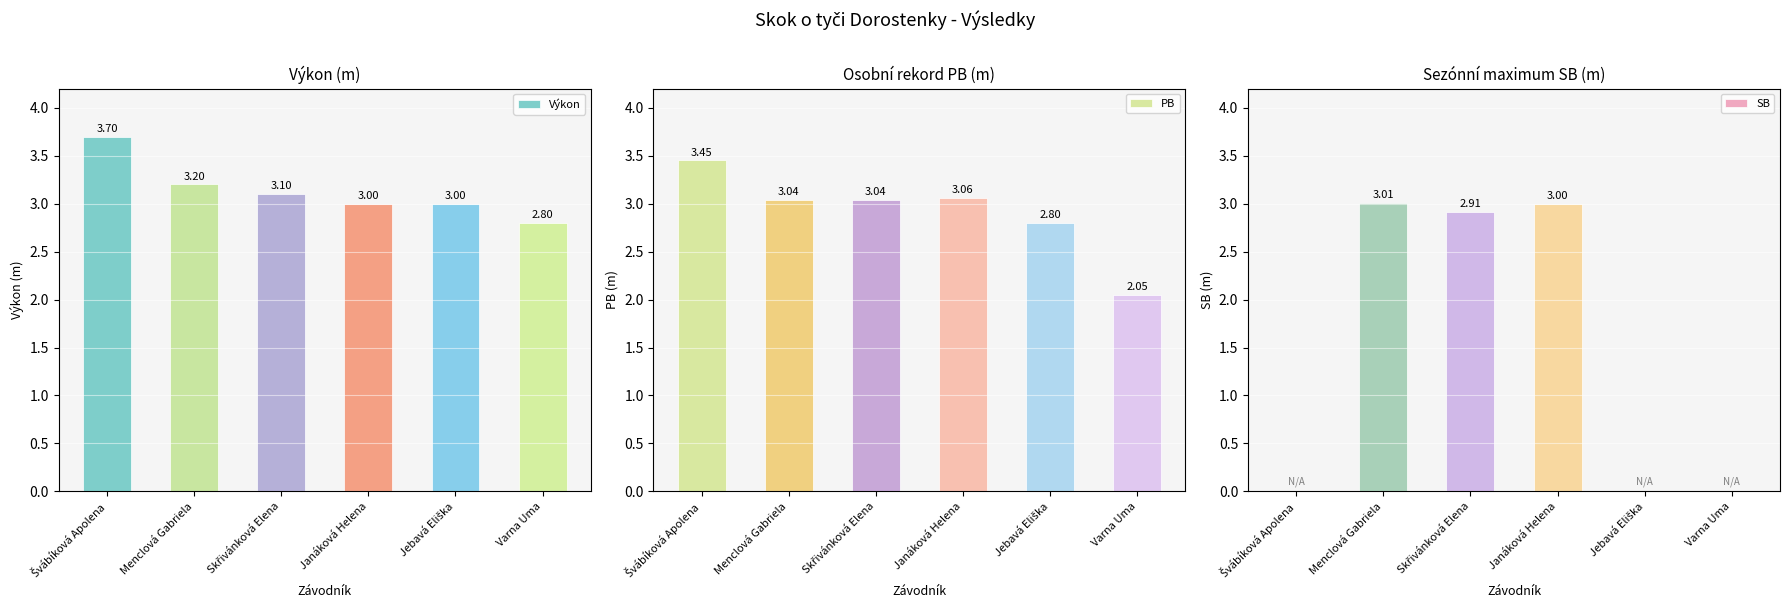

Which series changed the most between Menclová Gabriela and Varna Uma?

SB